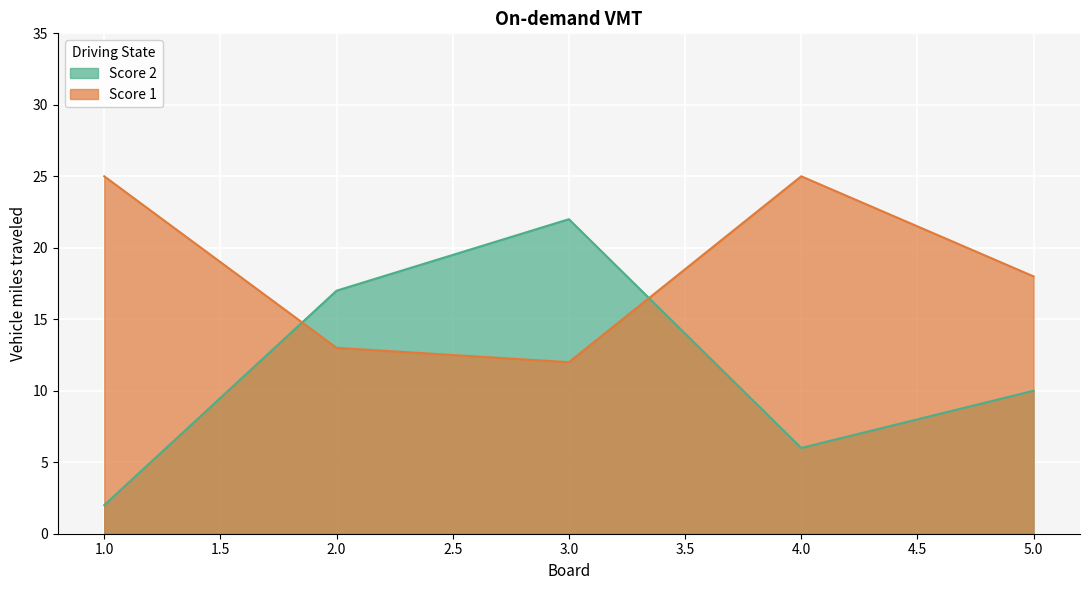

What value does the Score 1 series have at 4.0?

25